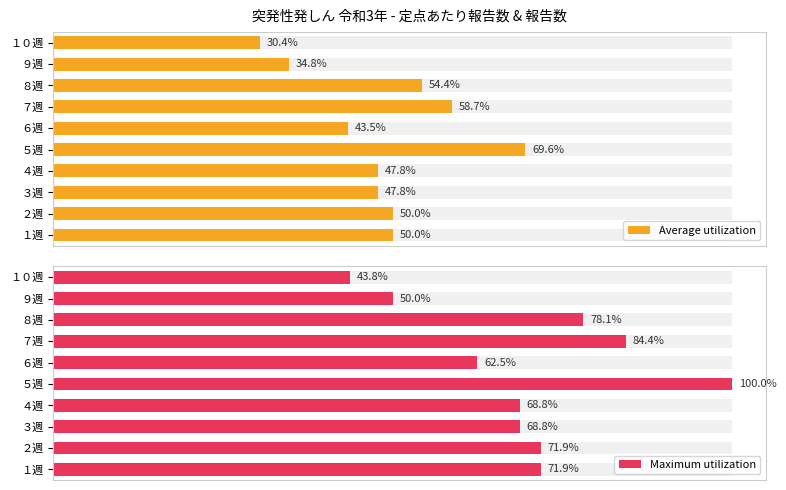

Is it true that Maximum utilization equals 71.9 at １週?

True